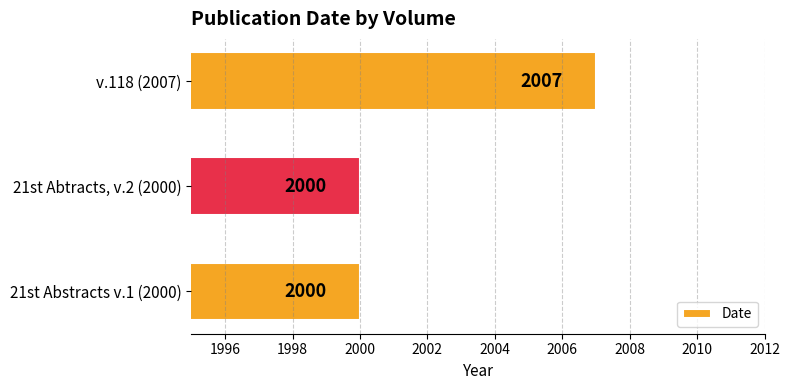

What value does the data have at 21st Abtracts, v.2 (2000)?

2000